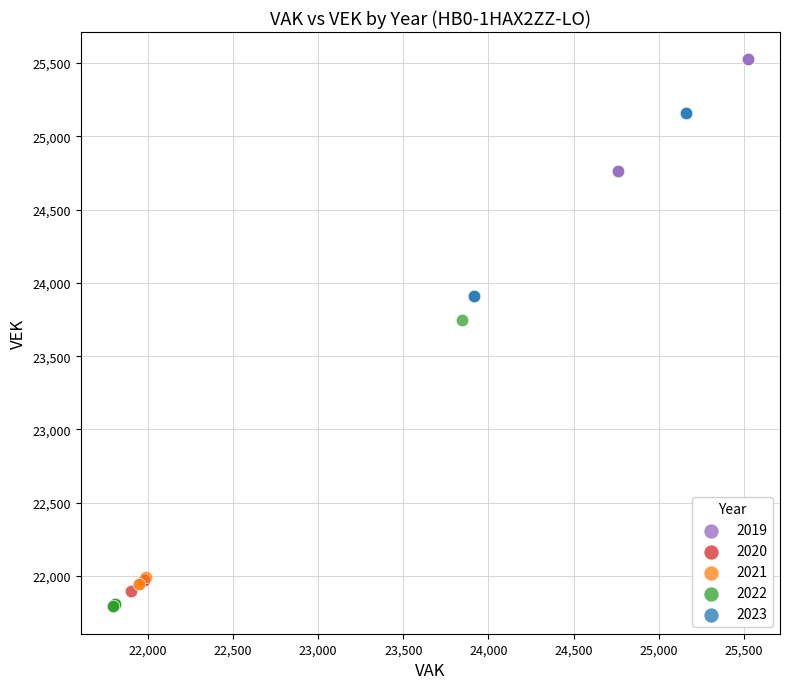

Which series has the widest spread of Y values?

2022